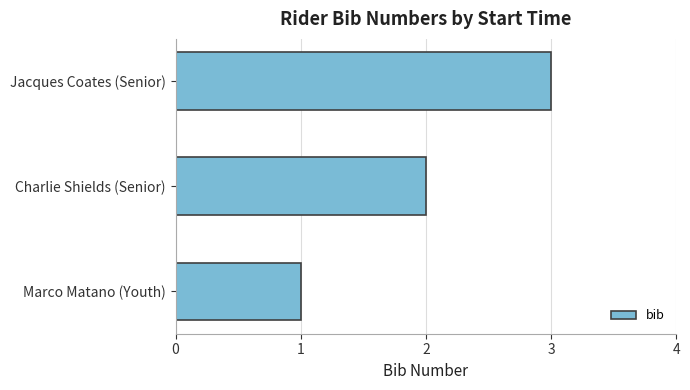

What is the difference between the second highest and minimum values?

1